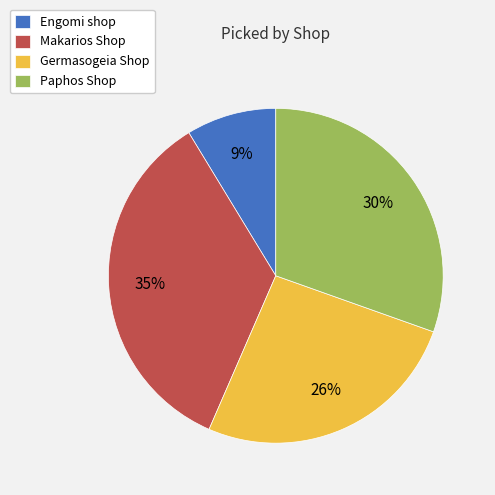

To the nearest percent, what percentage of the pie is Engomi shop?

9%